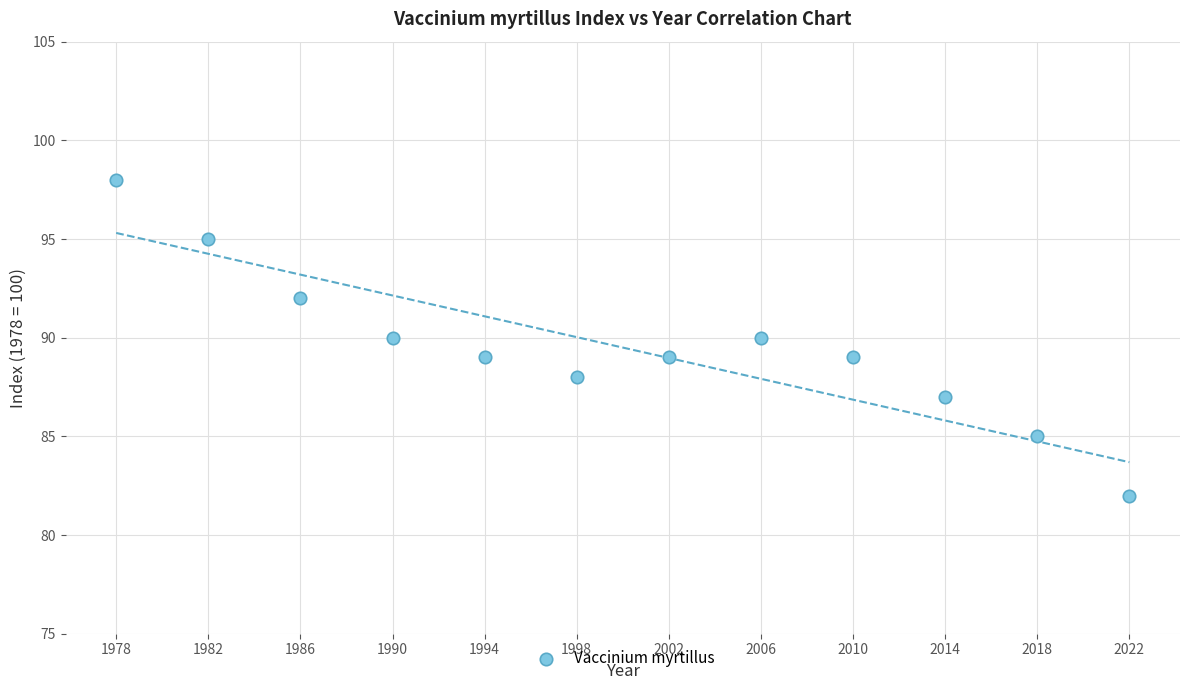

What is the average X value?

2000